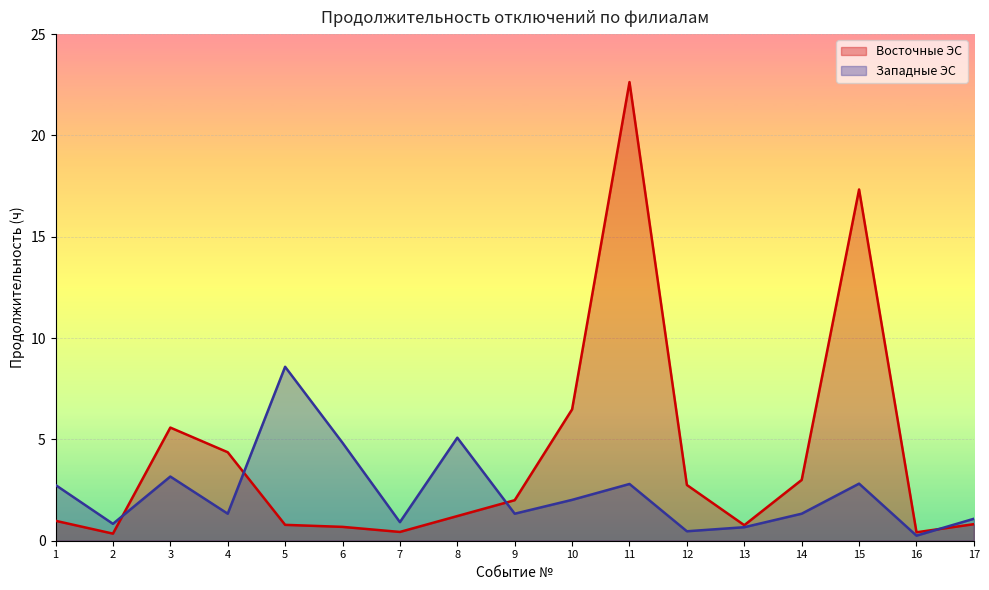

What is the value of the Восточные ЭС point at the 8th from the left?

1.2